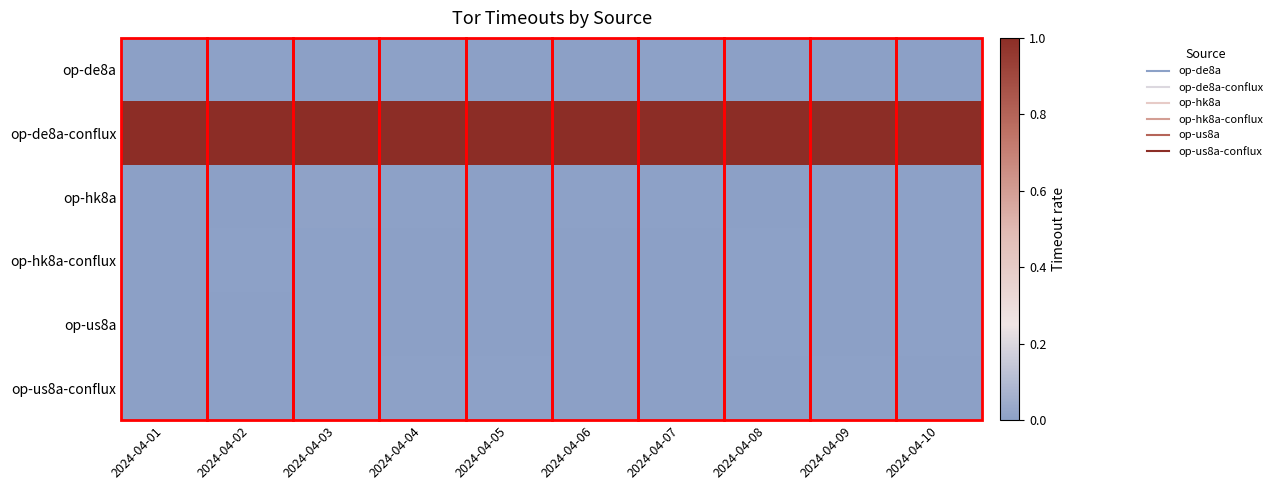

At 2024-04-07, list the series in order from largest to smallest.

op-de8a-conflux, op-hk8a, op-de8a, op-us8a, op-hk8a-conflux, op-us8a-conflux